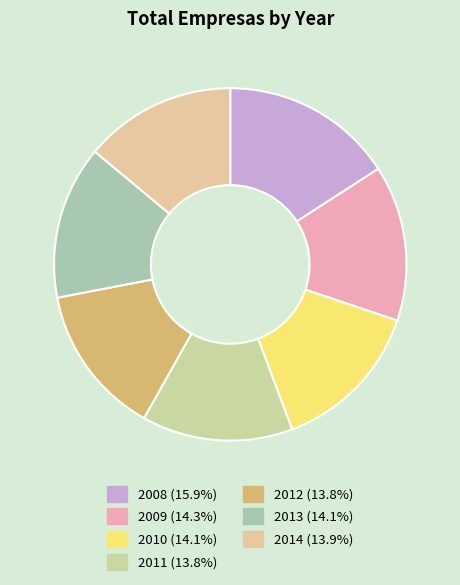

To the nearest percent, what is the difference between the largest and smallest slice percentages?

2%